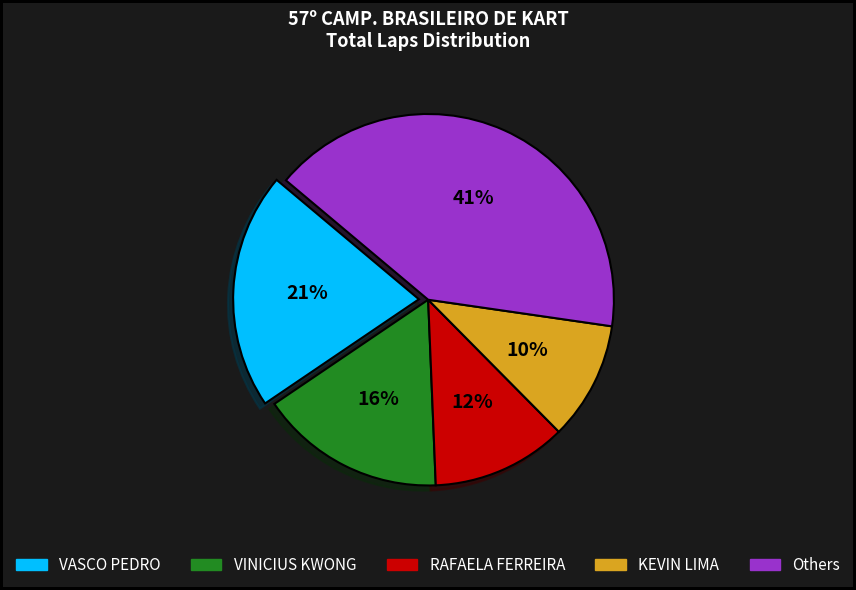

To the nearest percent, what is the difference between the largest and smallest slice percentages?

31%